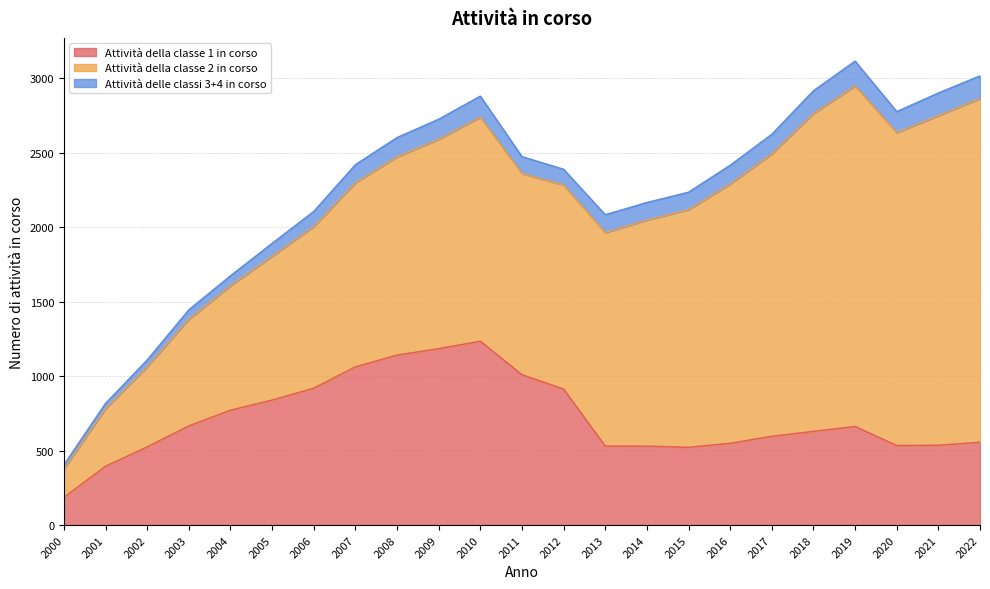

What is the maximum value for Attività della classe 2 in corso?

2307